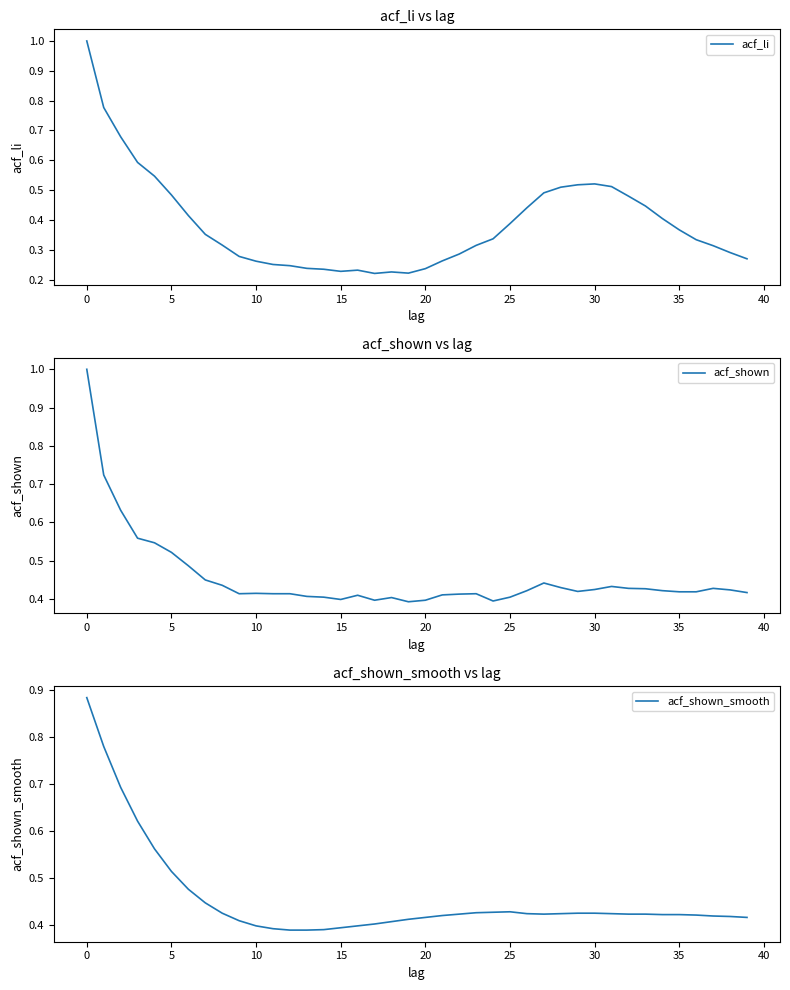

What is the average value of the acf_shown_smooth series?

0.5